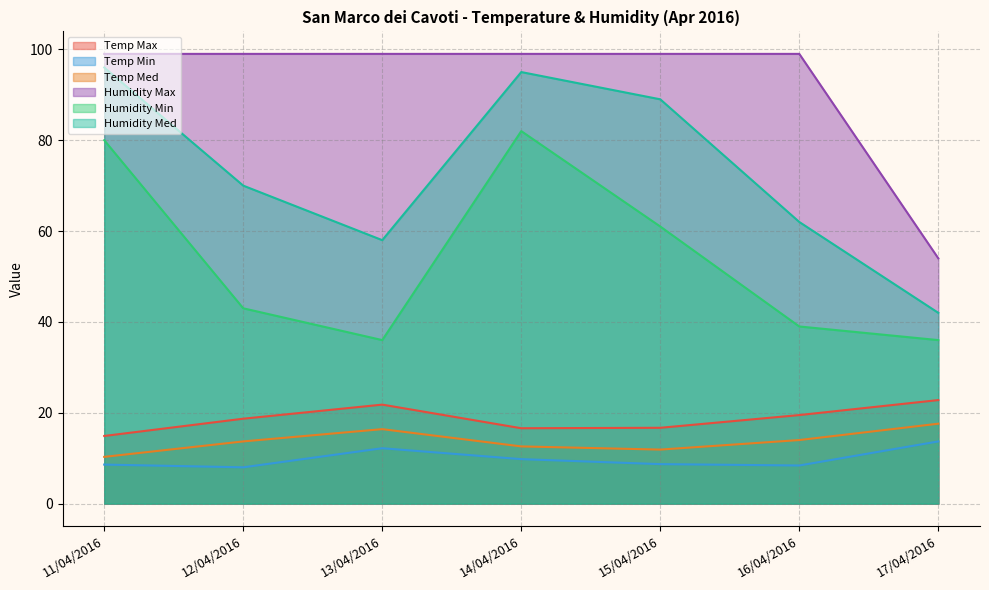

Reading left to right, what are all the values shown in this chart?

Temp Max: 11/04/2016=14.9	12/04/2016=18.7	13/04/2016=21.8	14/04/2016=16.6	15/04/2016=16.7	16/04/2016=19.5	17/04/2016=22.8
Temp Min: 11/04/2016=8.6	12/04/2016=8.0	13/04/2016=12.2	14/04/2016=9.8	15/04/2016=8.7	16/04/2016=8.4	17/04/2016=13.7
Temp Med: 11/04/2016=10.3	12/04/2016=13.7	13/04/2016=16.4	14/04/2016=12.6	15/04/2016=11.9	16/04/2016=14.0	17/04/2016=17.6
Humidity Max: 11/04/2016=99.0	12/04/2016=99.0	13/04/2016=99.0	14/04/2016=99.0	15/04/2016=99.0	16/04/2016=99.0	17/04/2016=54.0
Humidity Min: 11/04/2016=80.0	12/04/2016=43.0	13/04/2016=36.0	14/04/2016=82.0	15/04/2016=61.0	16/04/2016=39.0	17/04/2016=36.0
Humidity Med: 11/04/2016=96.0	12/04/2016=70.0	13/04/2016=58.0	14/04/2016=95.0	15/04/2016=89.0	16/04/2016=62.0	17/04/2016=42.0